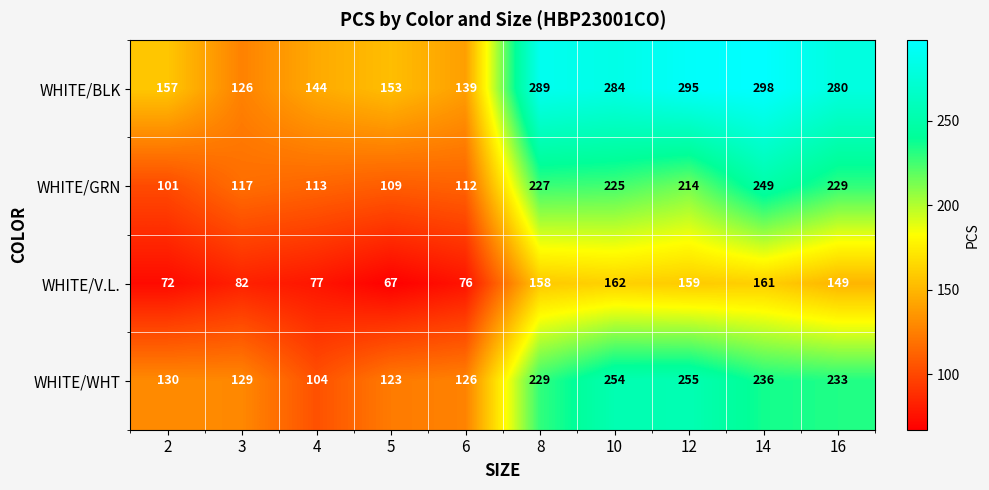

The WHITE/BLK series shows 62 at 16. True or false?

False